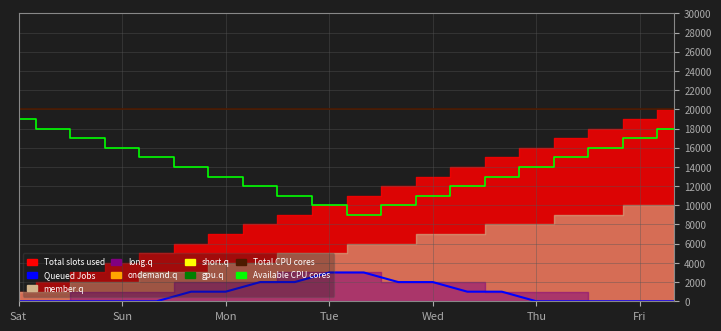

True or false: Available CPU cores and Total CPU cores cross at least once.

False